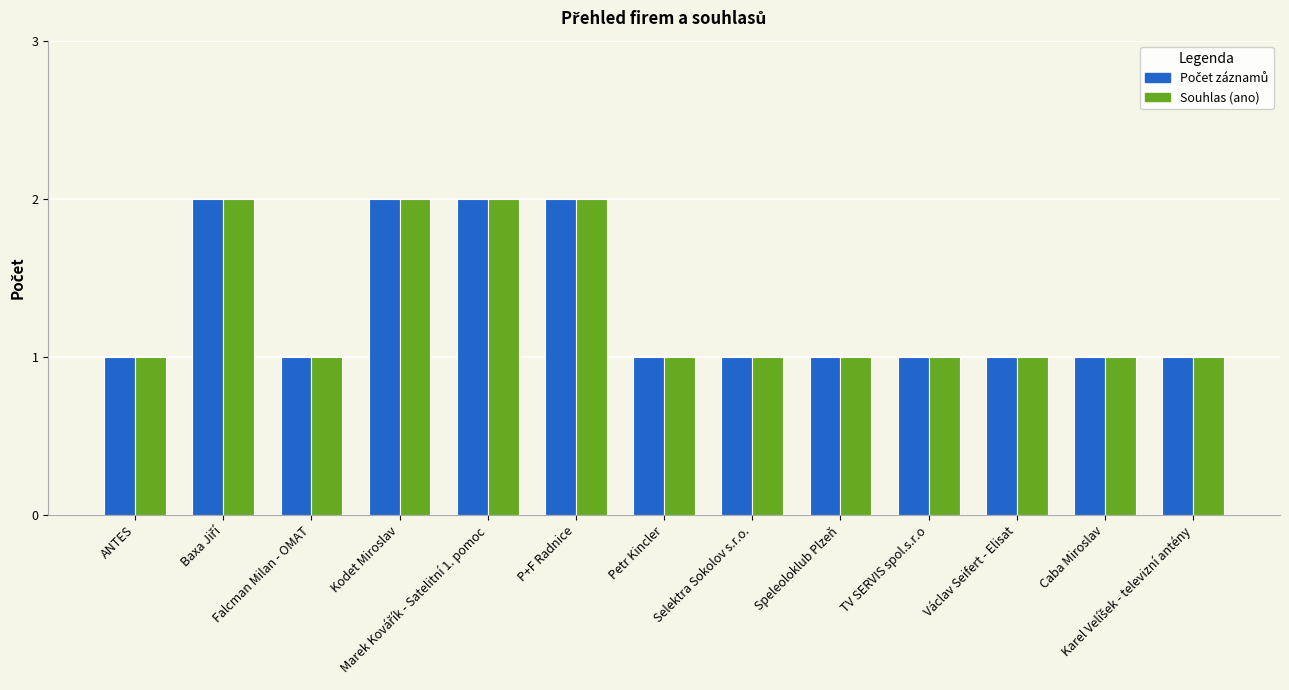

What is the total value across all series at P+F Radnice?

4